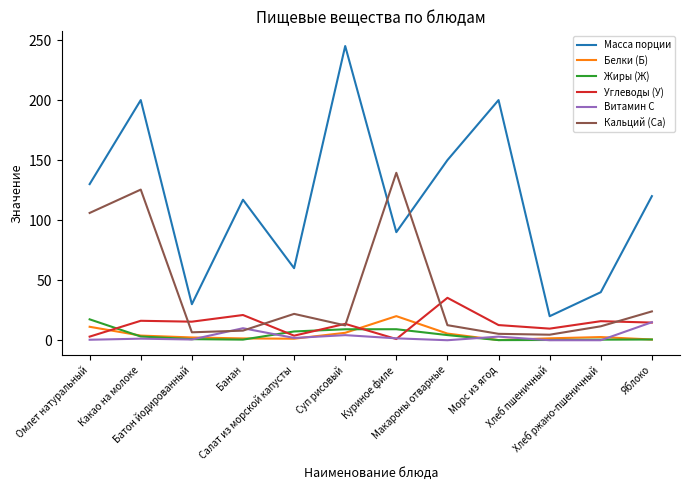

What is the greatest value displayed?

245.0